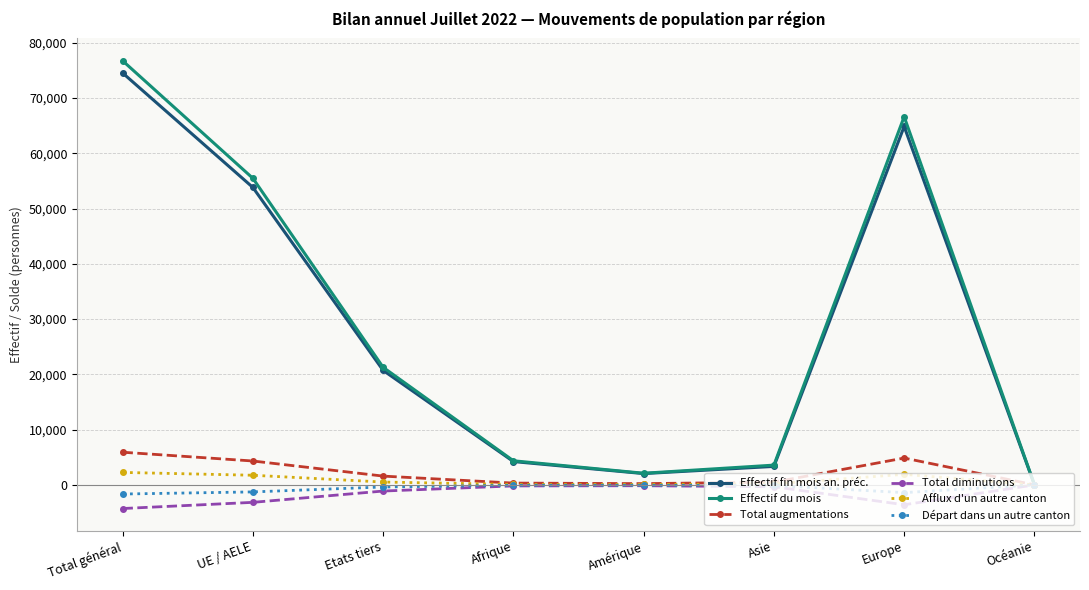

Between Afrique and Europe, which series saw the biggest shift?

Effectif du mois